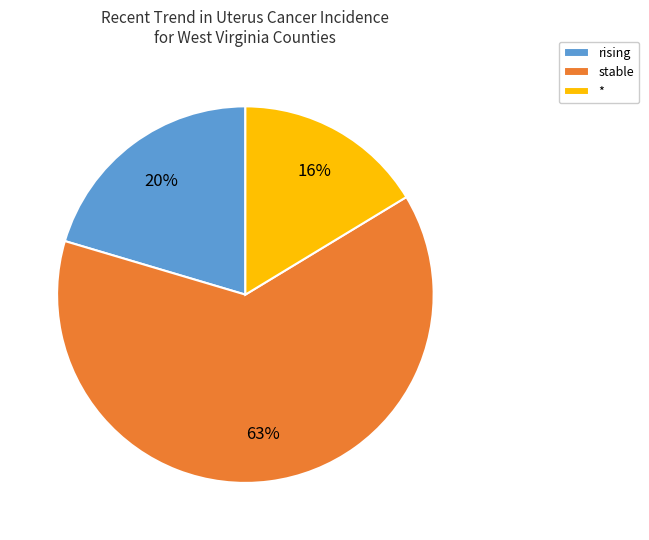

Which category has the biggest portion of the pie?

stable